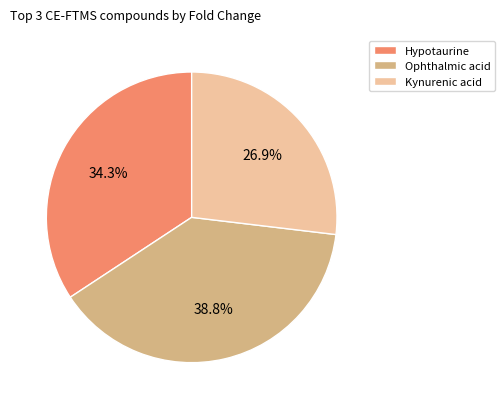

The Kynurenic acid slice represents 27% of the pie. True or false?

True